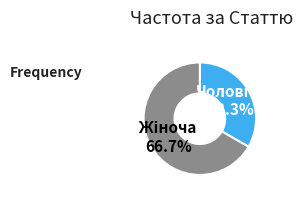

To the nearest percent, what is the difference between the largest and smallest slice percentages?

33%